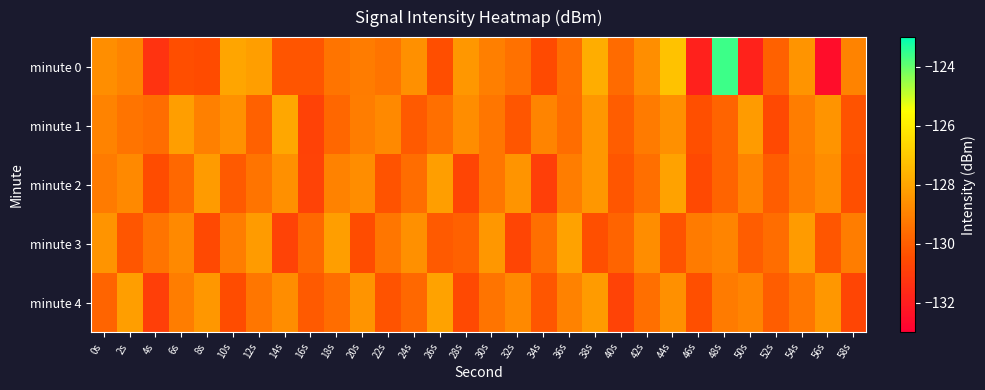

Which series has the largest range (max minus min)?

minute 0